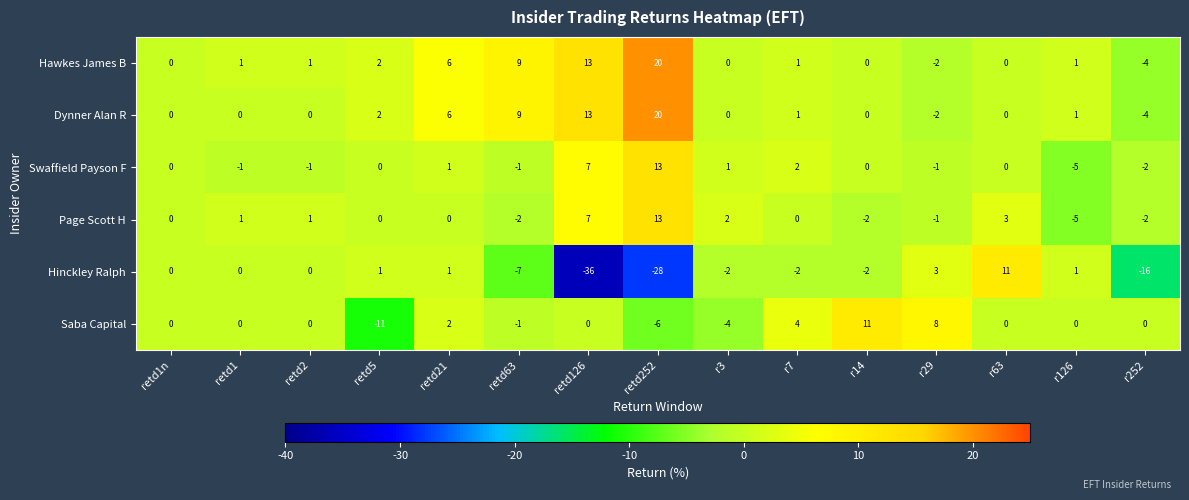

How many data points does each series have?

15